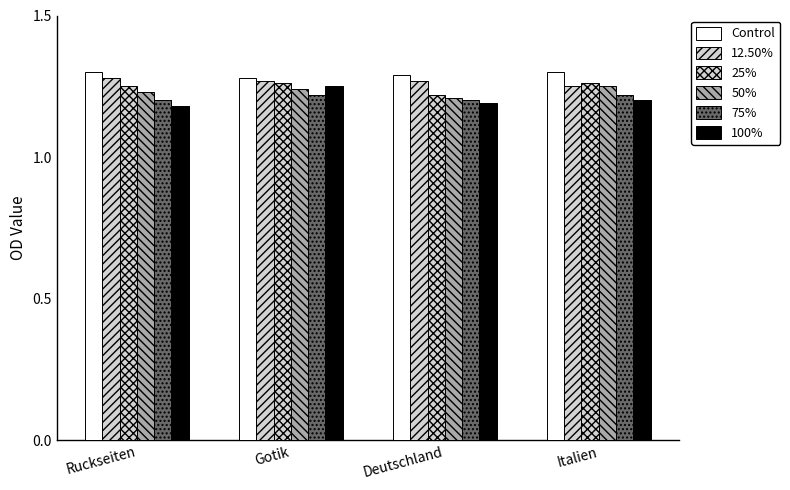

List the series in order of their peak value, highest first.

Control, 12.50%, 25%, 50%, 100%, 75%